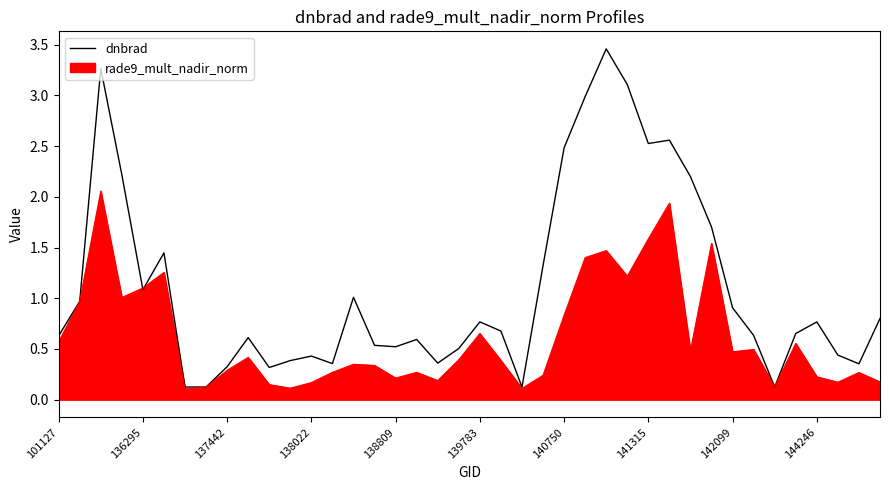

Which series has the largest total across all categories?

dnbrad